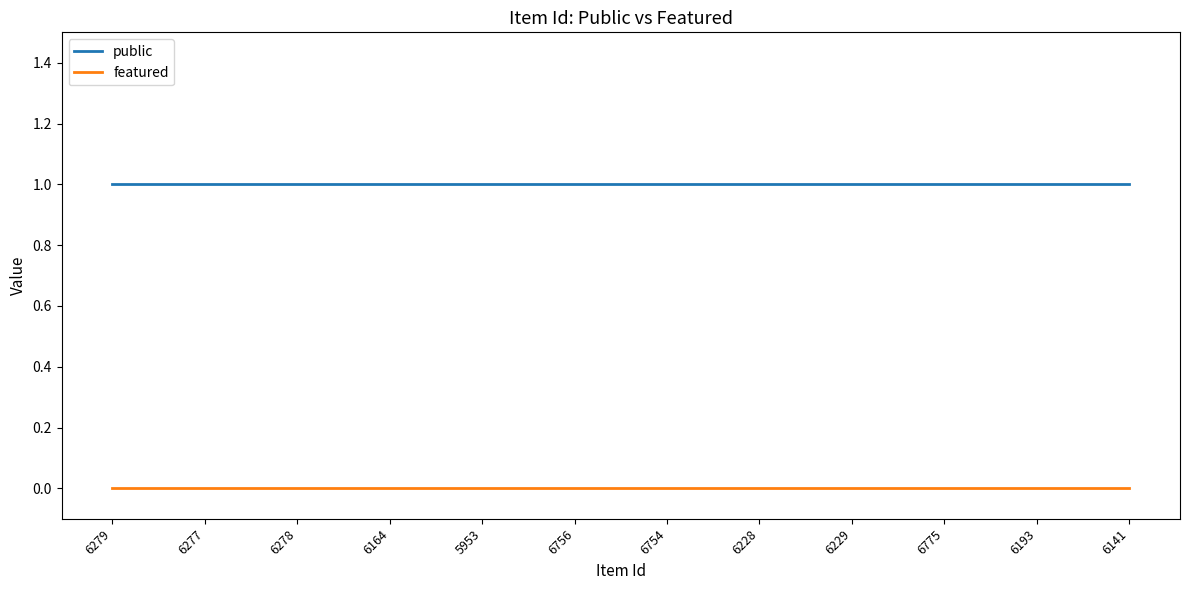

True or false: featured and public cross at least once.

False